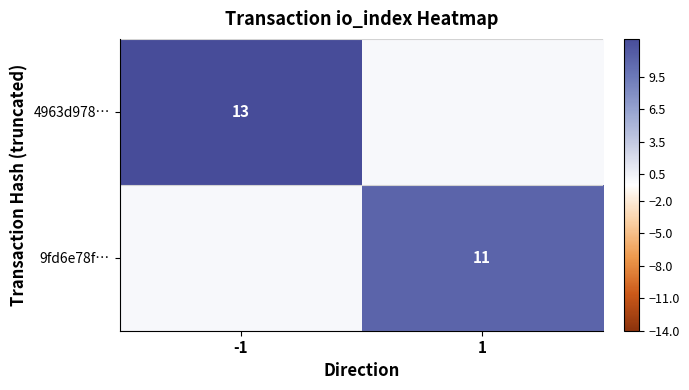

The value of 4963d978… at -1 is 8. True or false?

False